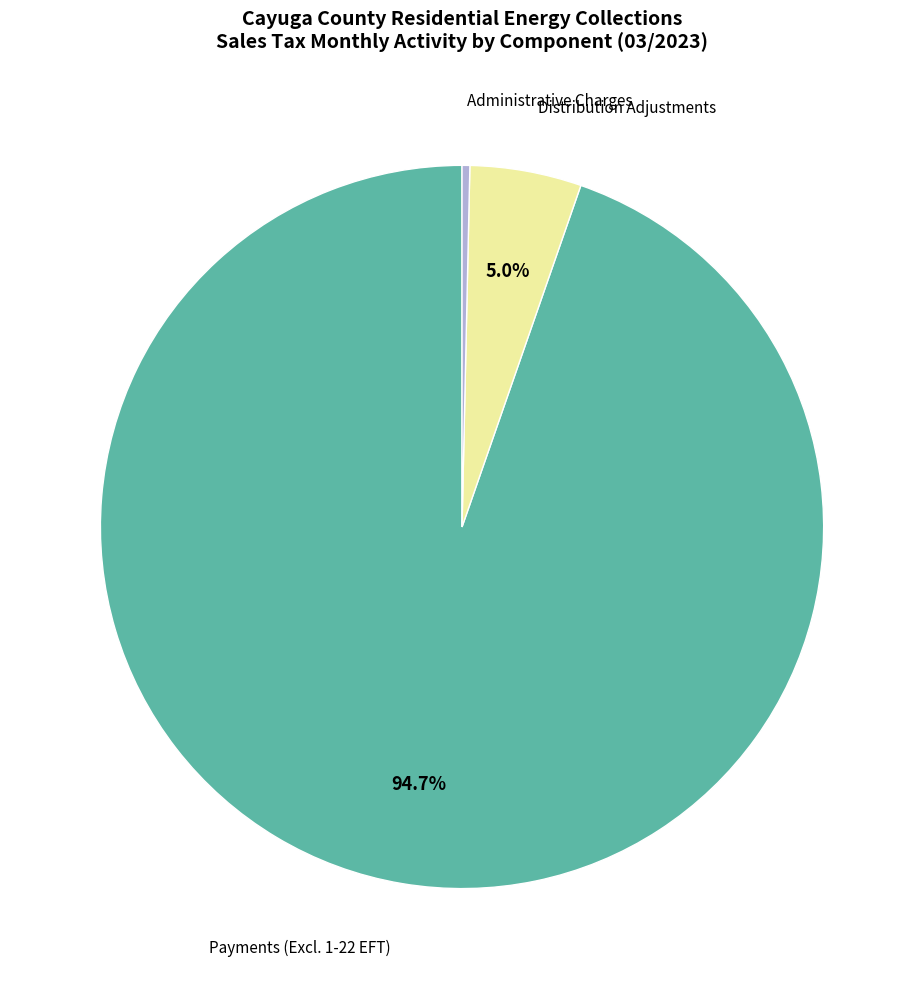

Is there a majority slice in this chart?

Yes